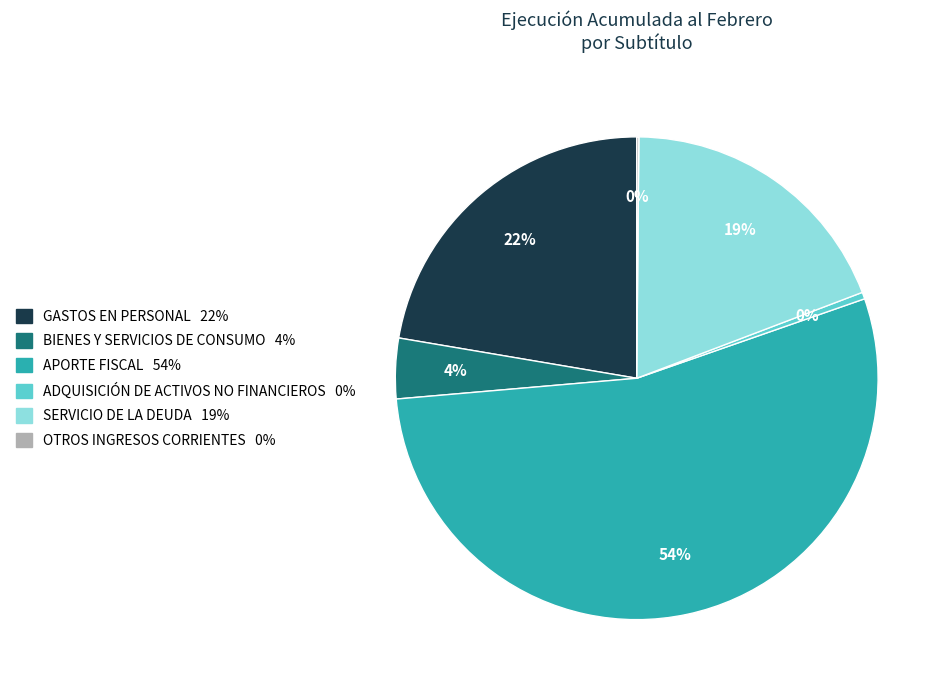

Is there a majority slice in this chart?

Yes